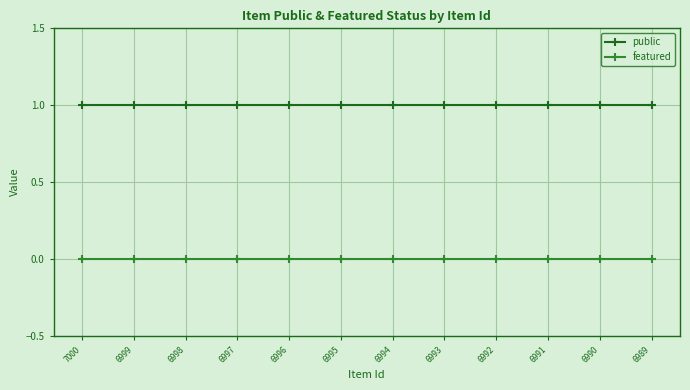

List the series in order of their overall mean, lowest first.

featured, public